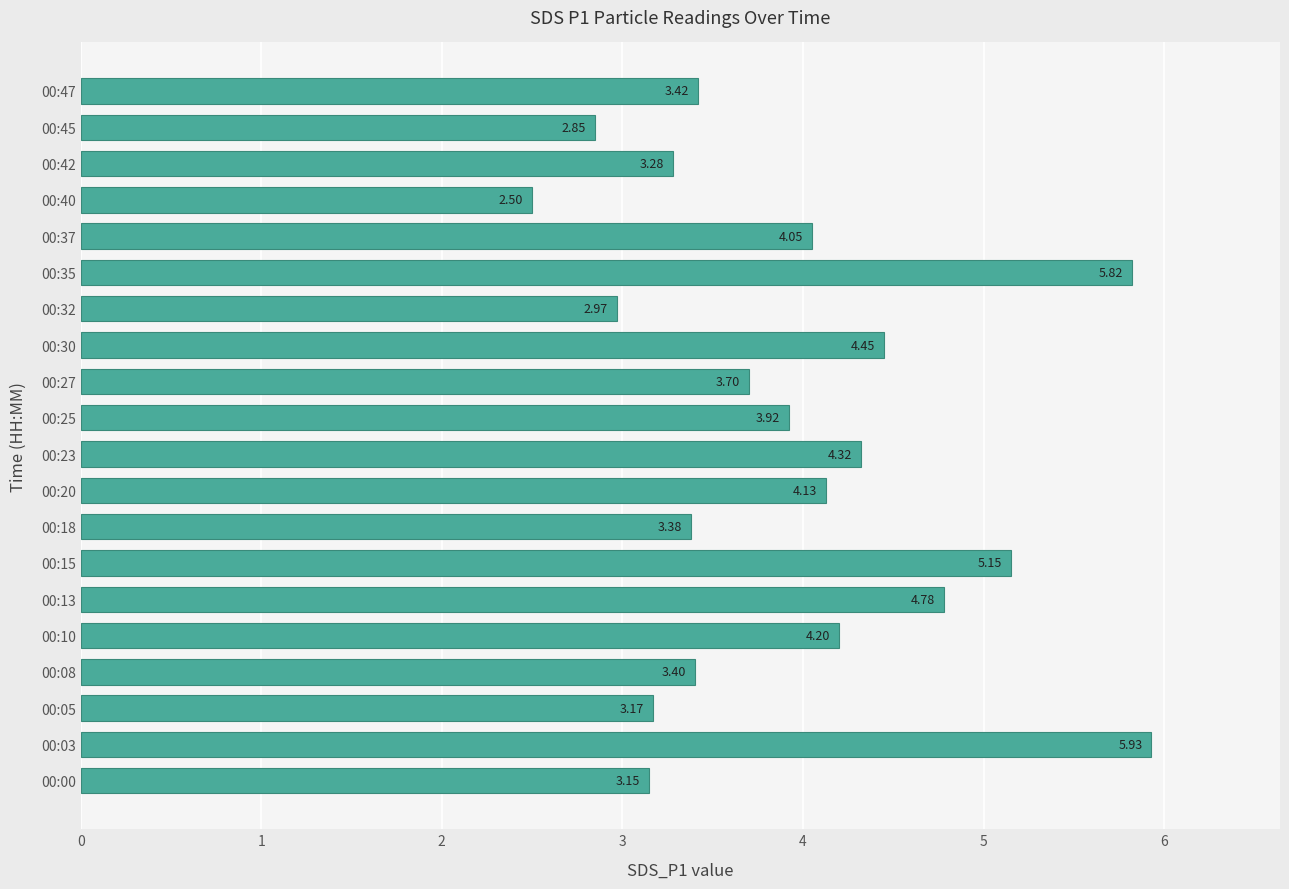

List the labels in order of value, largest first.

00:03, 00:35, 00:15, 00:13, 00:30, 00:23, 00:10, 00:20, 00:37, 00:25, 00:27, 00:47, 00:08, 00:18, 00:42, 00:05, 00:00, 00:32, 00:45, 00:40